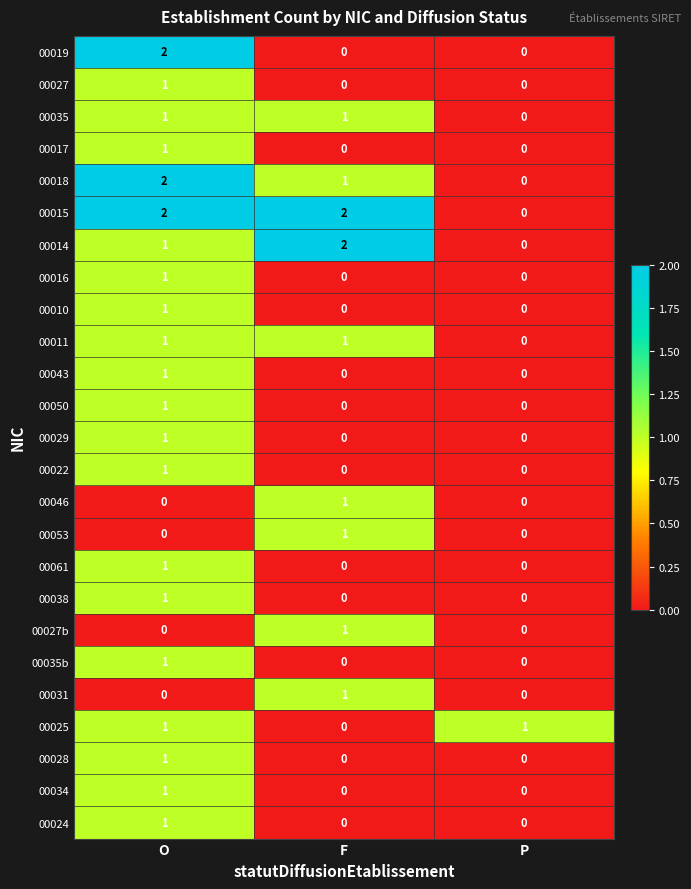

How many data points does each series have?

3